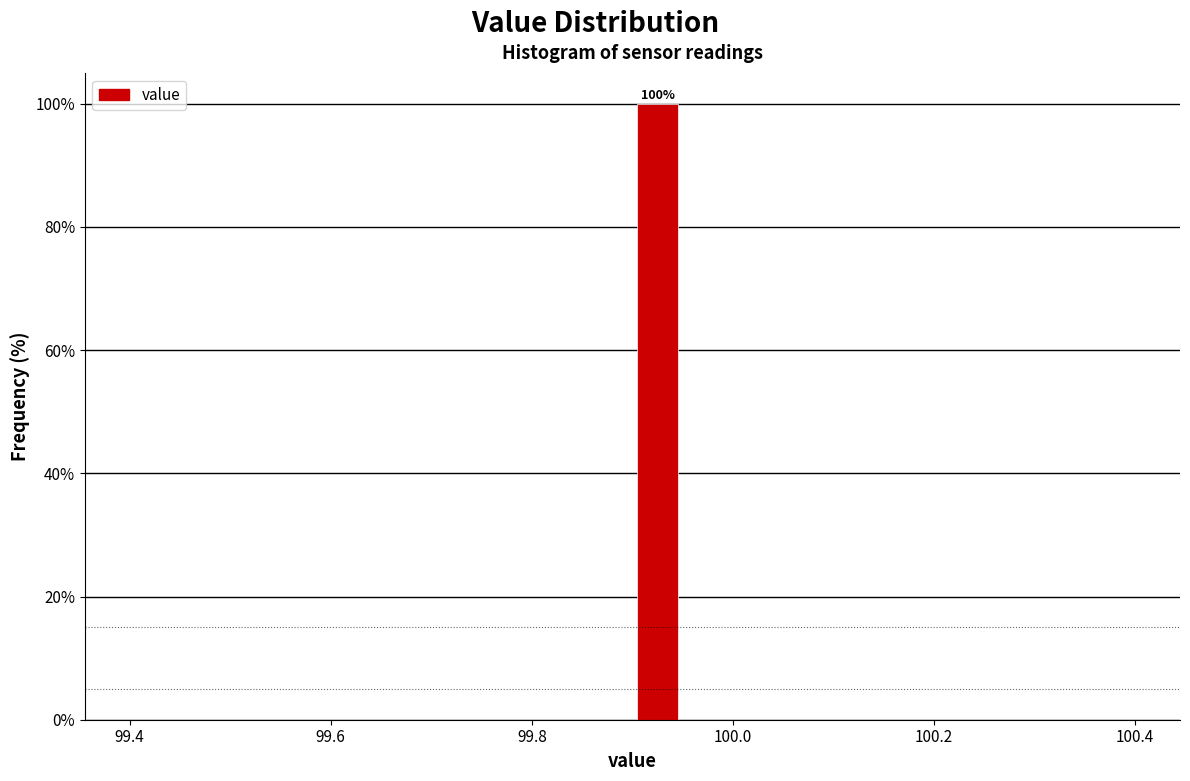

Read against the x-axis, roughly where is the centre of the tallest bar?

99.92